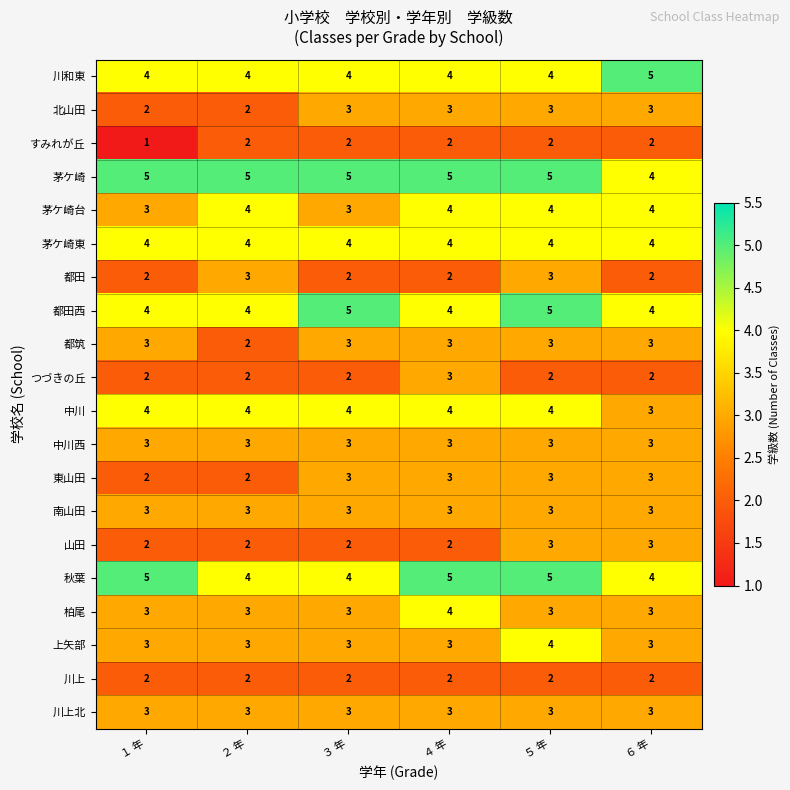

At how many categories does at least one series exceed 3?

6